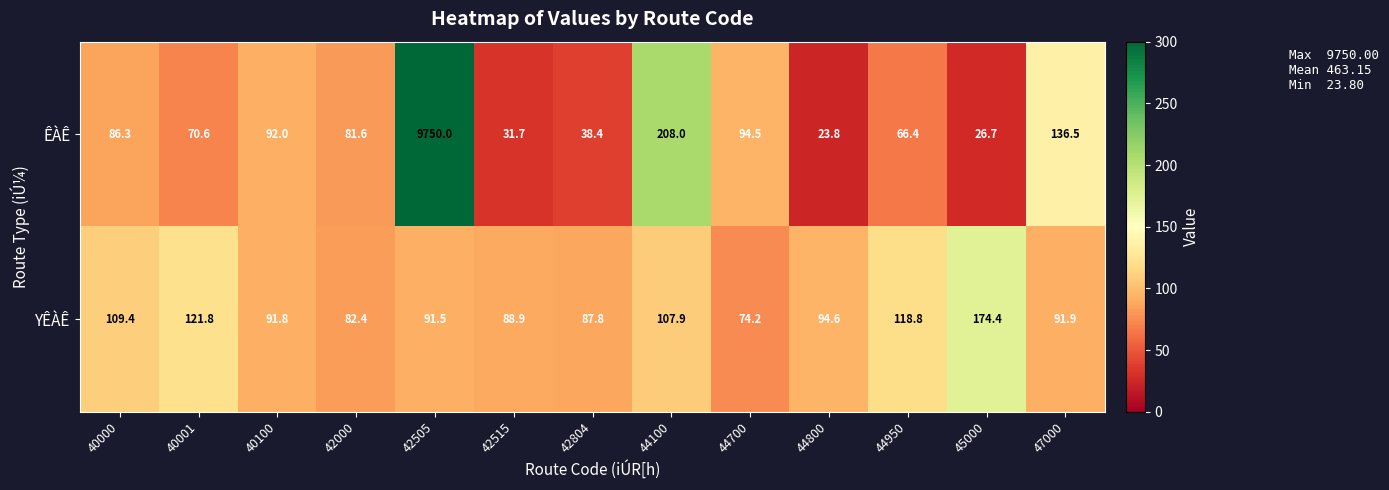

Between 42505 and 45000, which series saw the biggest shift?

ÊÀÊ